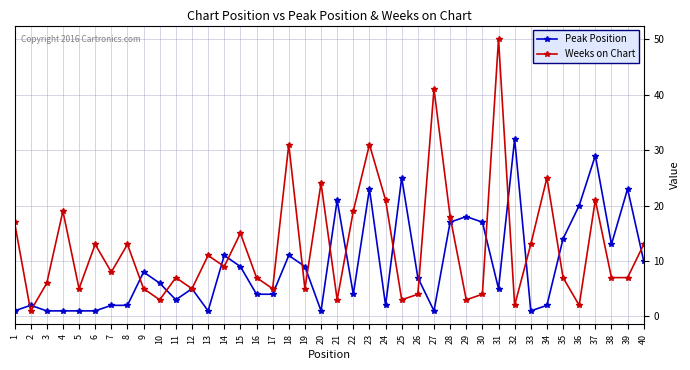

Is this an area chart (filled region under the line)?

No